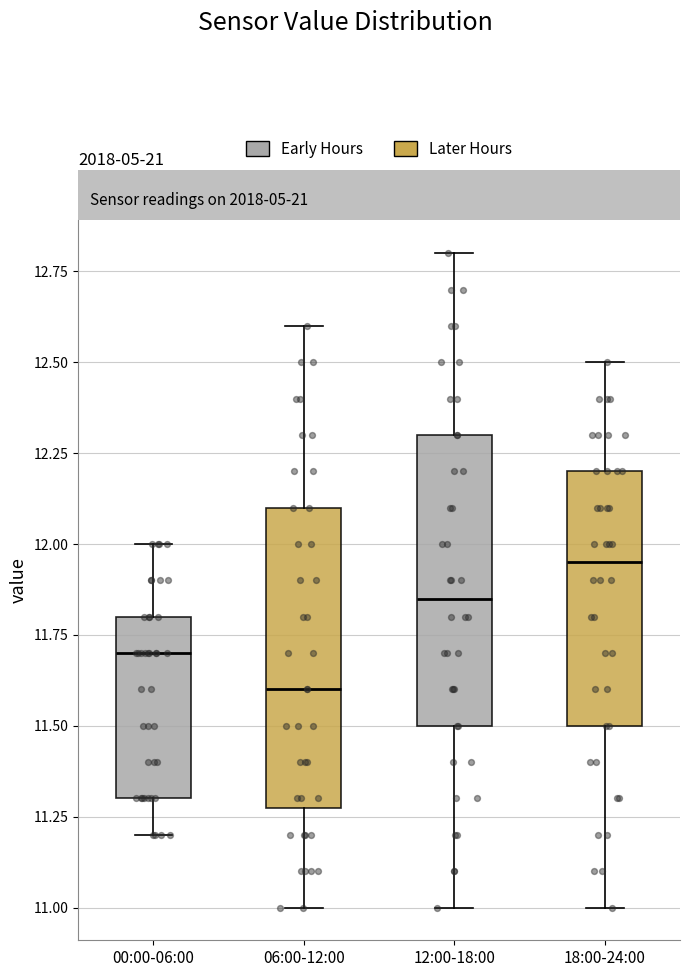

Where does the median line of the box for 12:00-18:00 sit on the y-axis? The values are not printed on the chart, so give them approximately, as read against the axis.

11.85